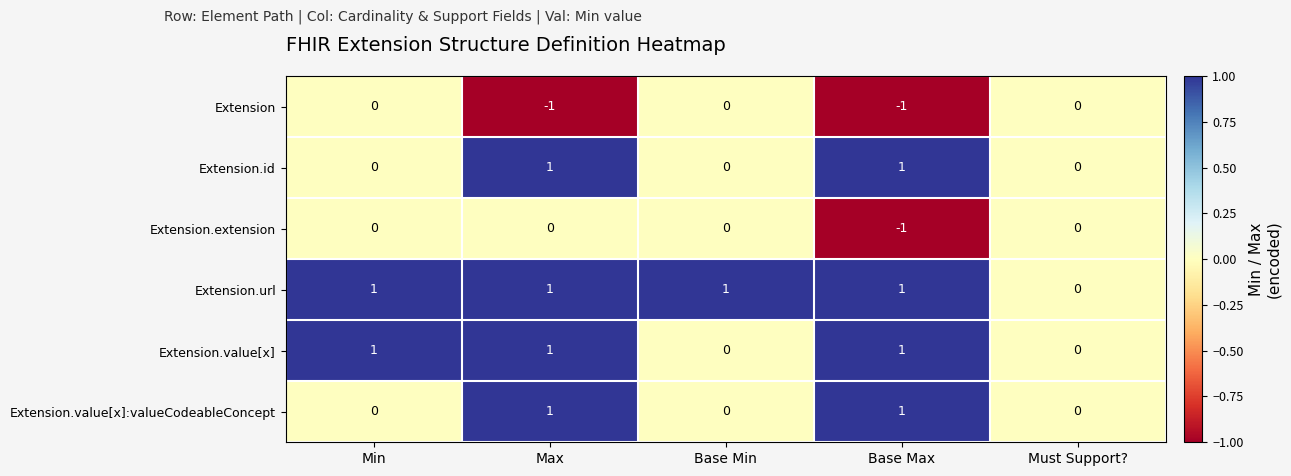

Is it true that Extension.url equals -1 at Must Support??

False